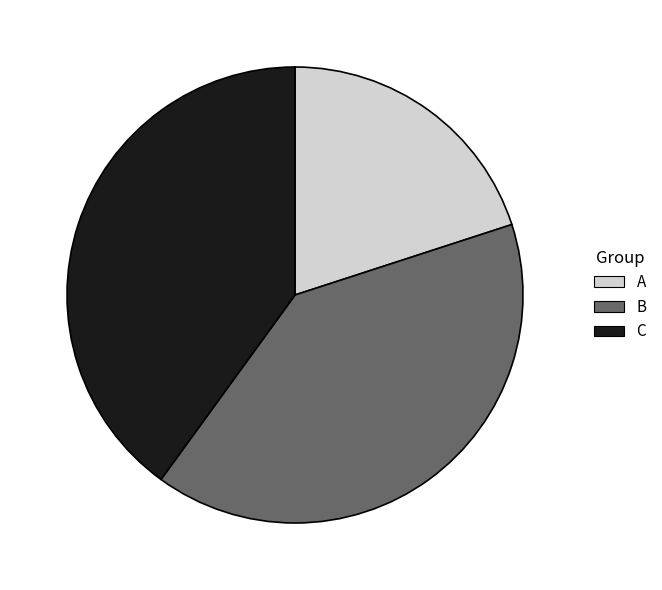

Does B represent more than half of the total?

No